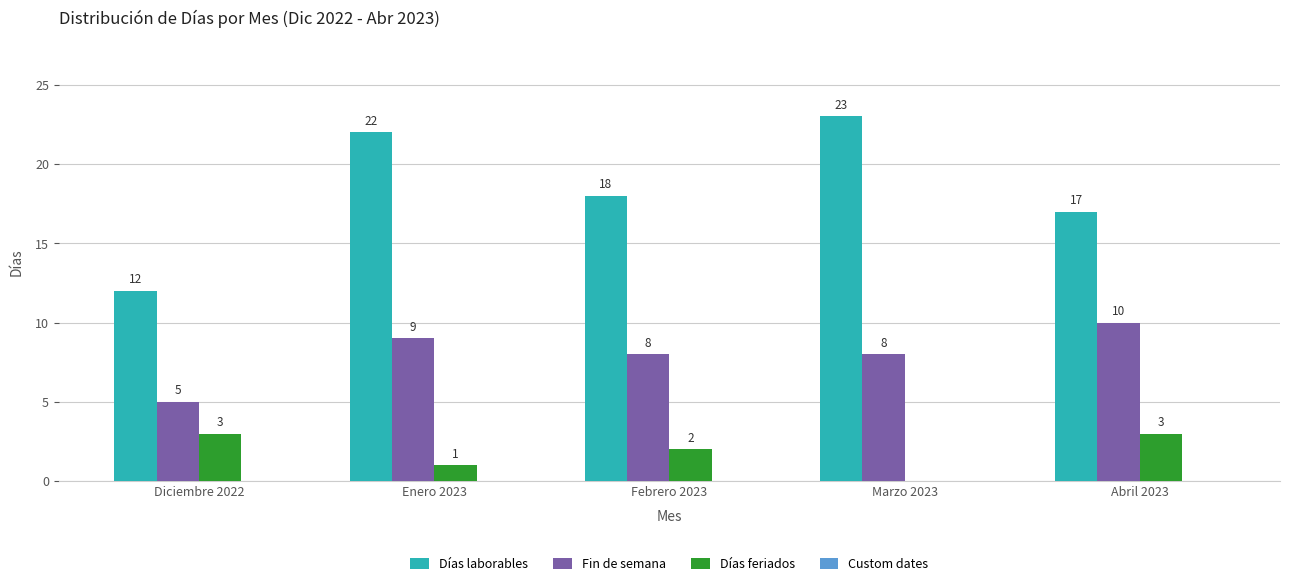

Is it true that Fin de semana equals 15 at Enero 2023?

False